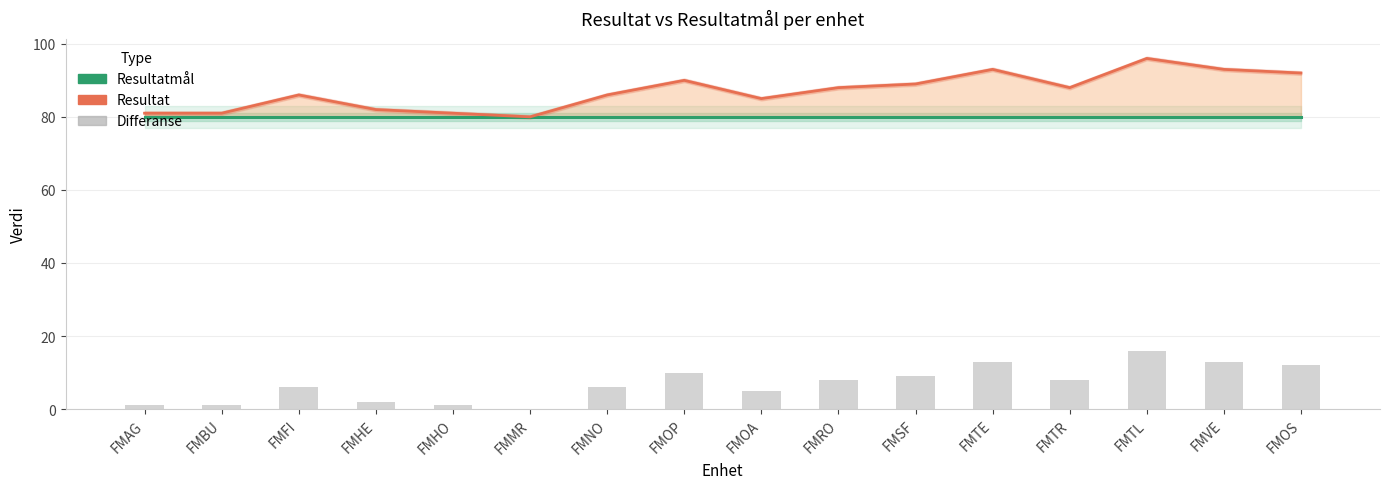

What are all the series names shown in the legend?

Resultatmål, Resultat, Differanse